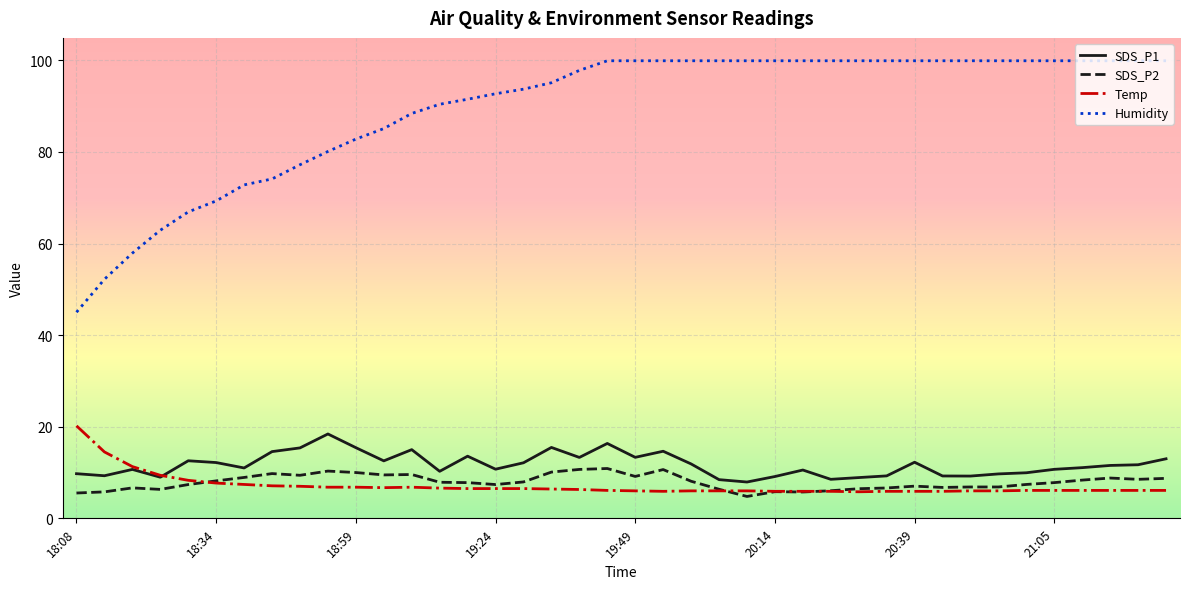

Which series has the largest total across all categories?

Humidity